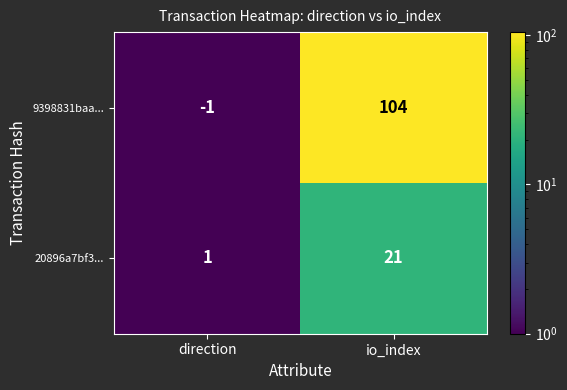

What is the approximate value of 20896a7bf3... at io_index?

21